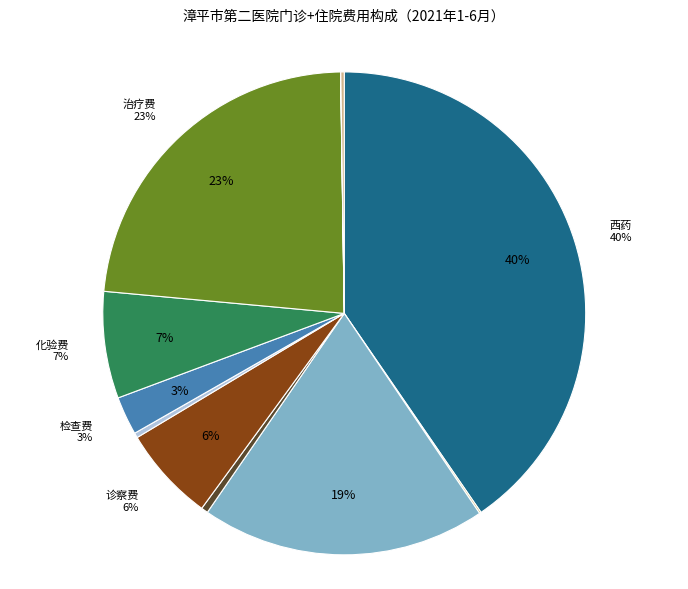

Does 挂号费 represent more than half of the total?

No